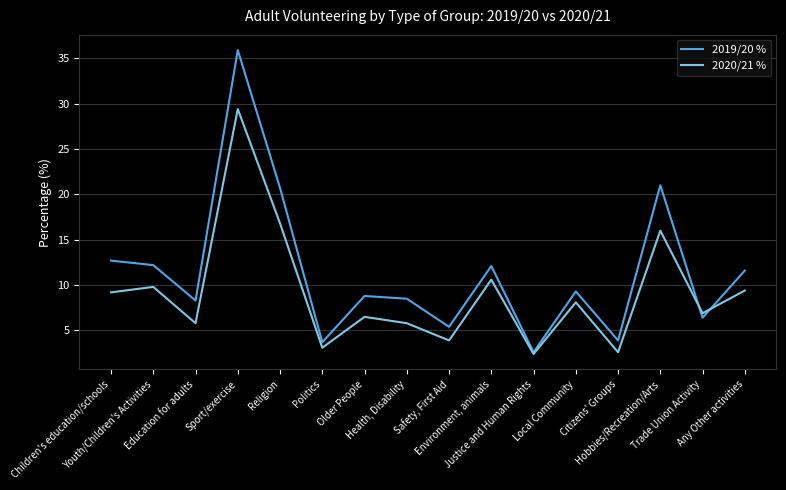

Does the chart have visible grid lines?

Yes